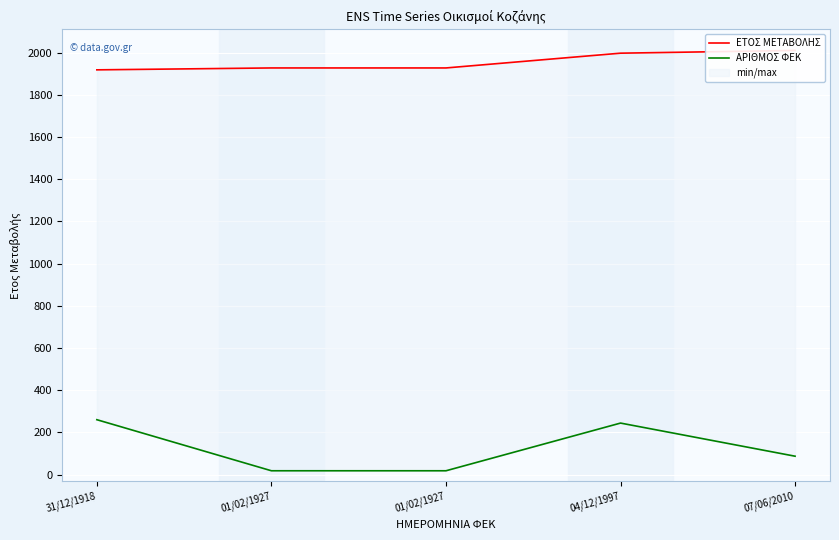

What is the maximum value shown in the chart?

2010